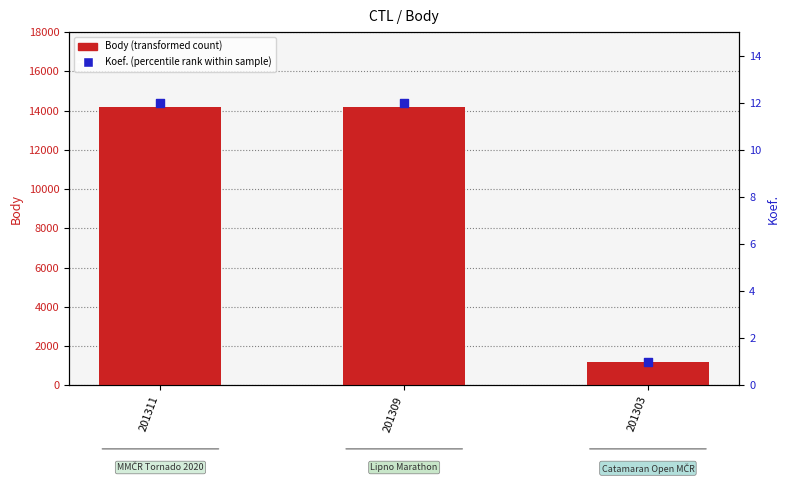

Which series contains the highest Y value?

Body (transformed count)